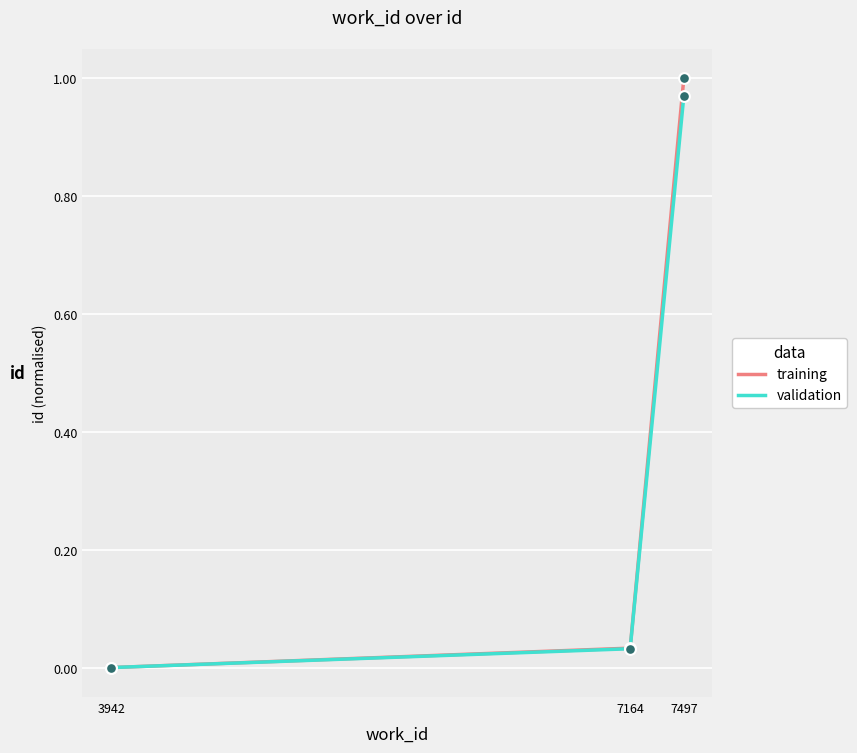

Is the value of training at 7497 greater than the value of validation at 3942?

Yes